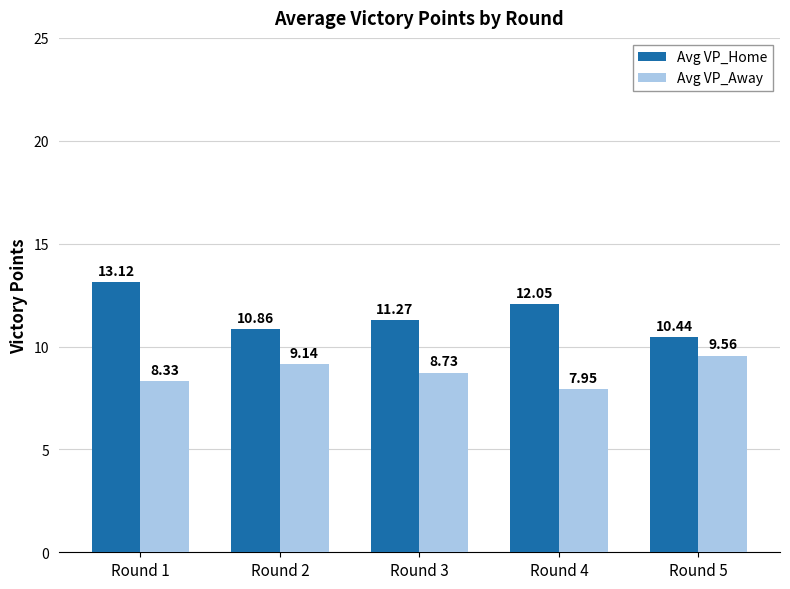

Rank the categories by Avg VP_Home value from highest to lowest.

Round 1, Round 4, Round 3, Round 2, Round 5